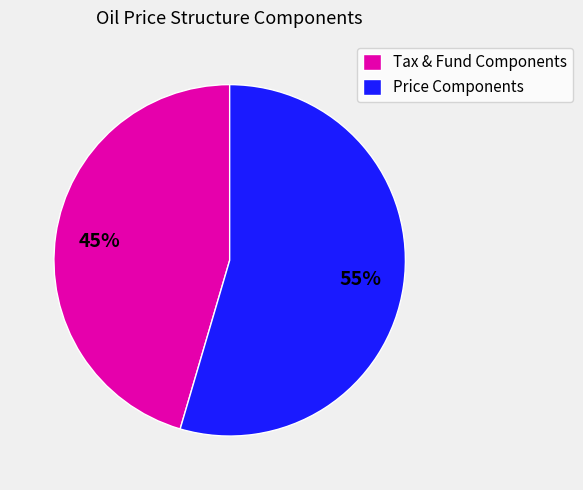

Which has a higher value, Tax & Fund Components or Price Components?

Price Components